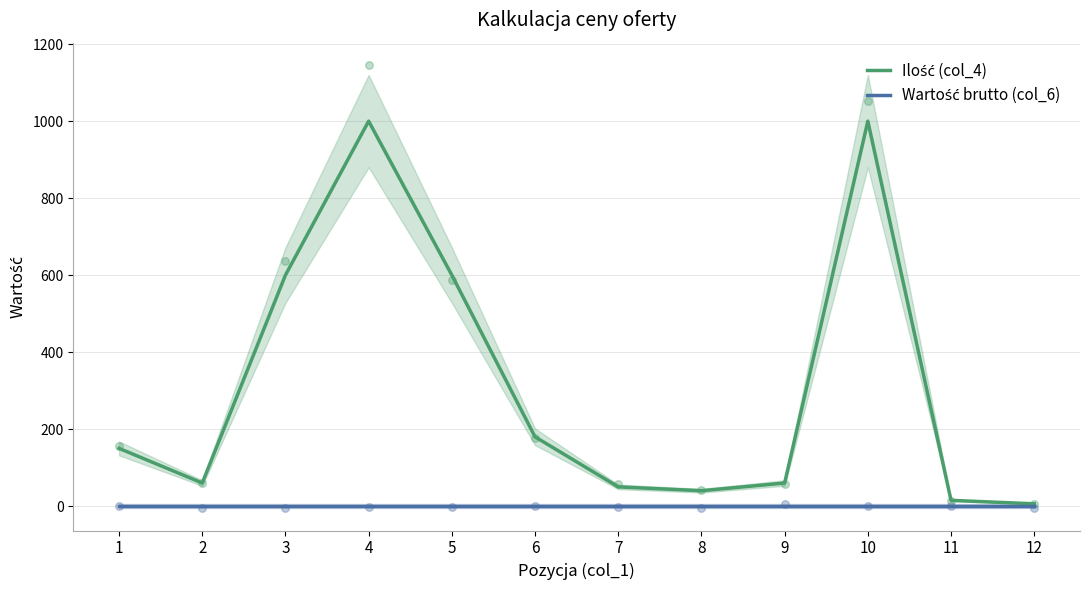

Is the value of Ilość (col_4) at 8 greater than the value of Wartość brutto (col_6) at 1?

Yes